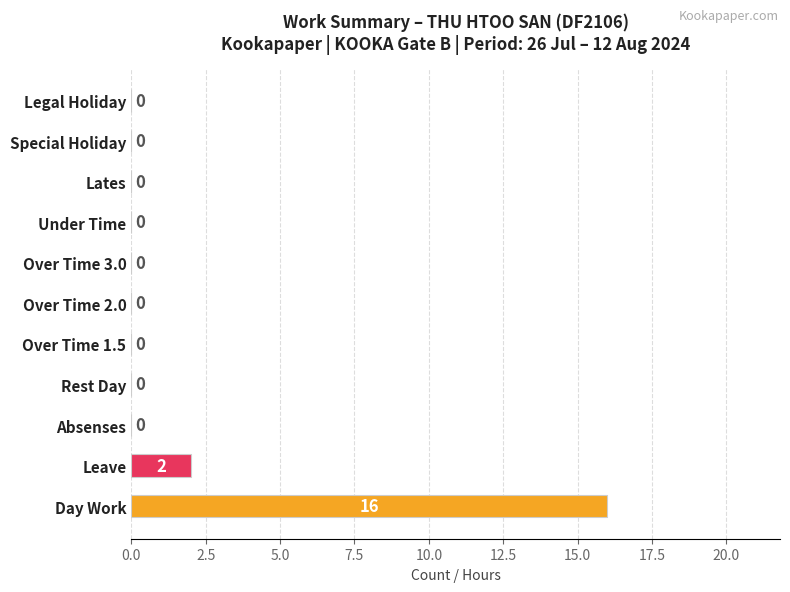

How many values are above zero?

2